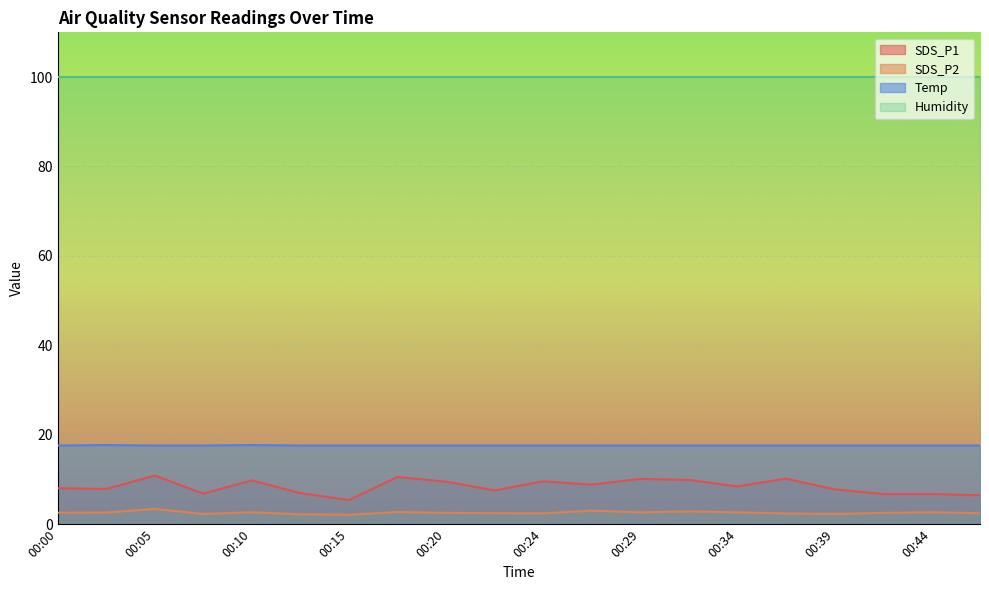

Which series has the largest total across all categories?

Humidity